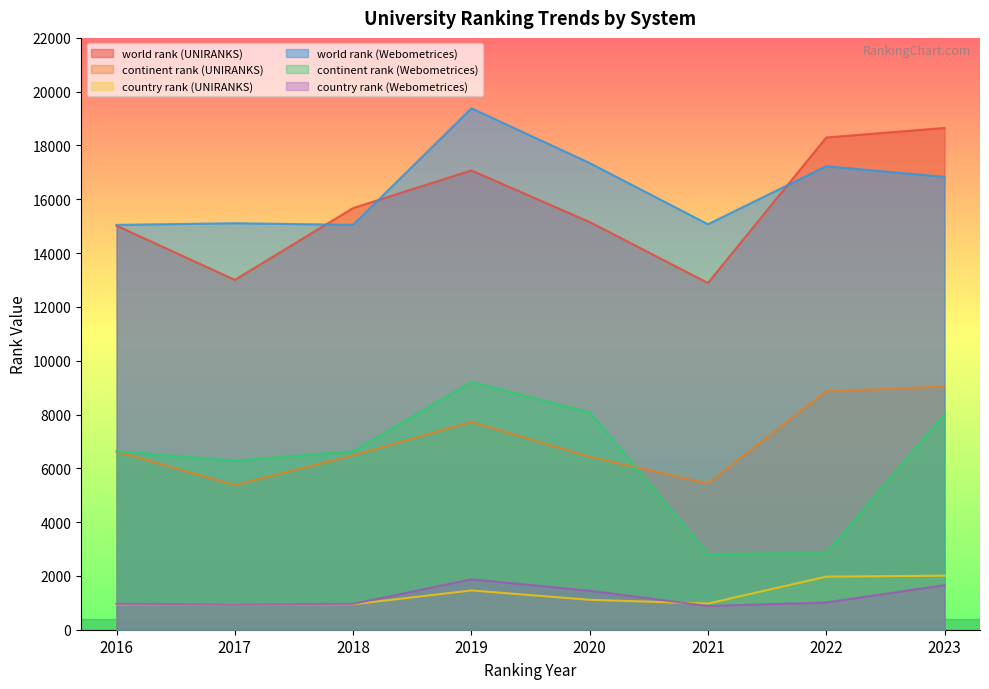

In country rank (UNIRANKS), how many points are lower than both neighbors (excluding endpoints)?

2